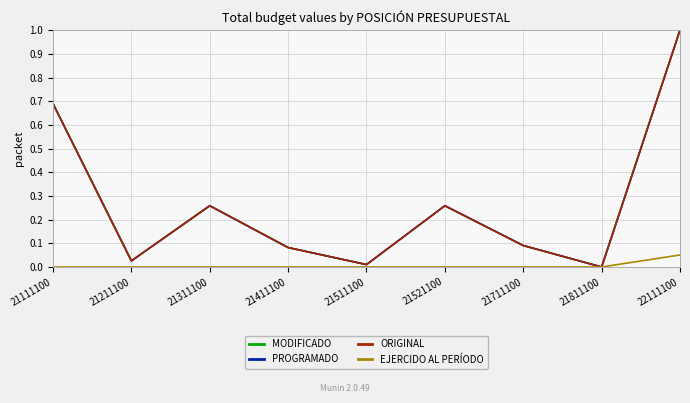

How many lines are shown in the chart?

4